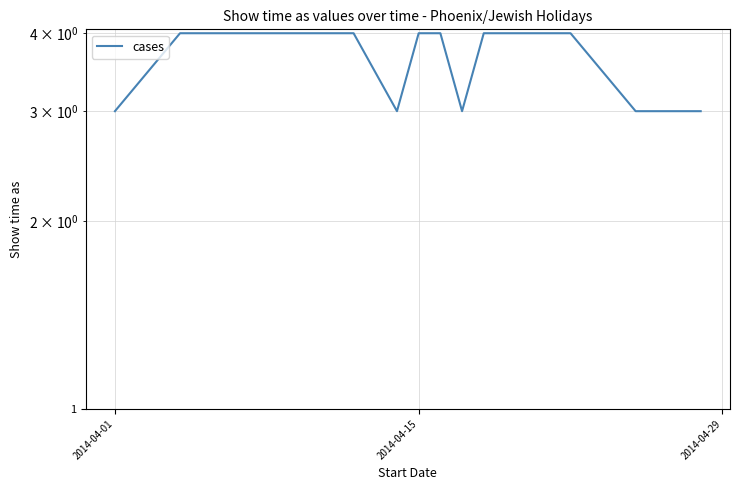

Does the chart display data point markers on the line(s)?

No